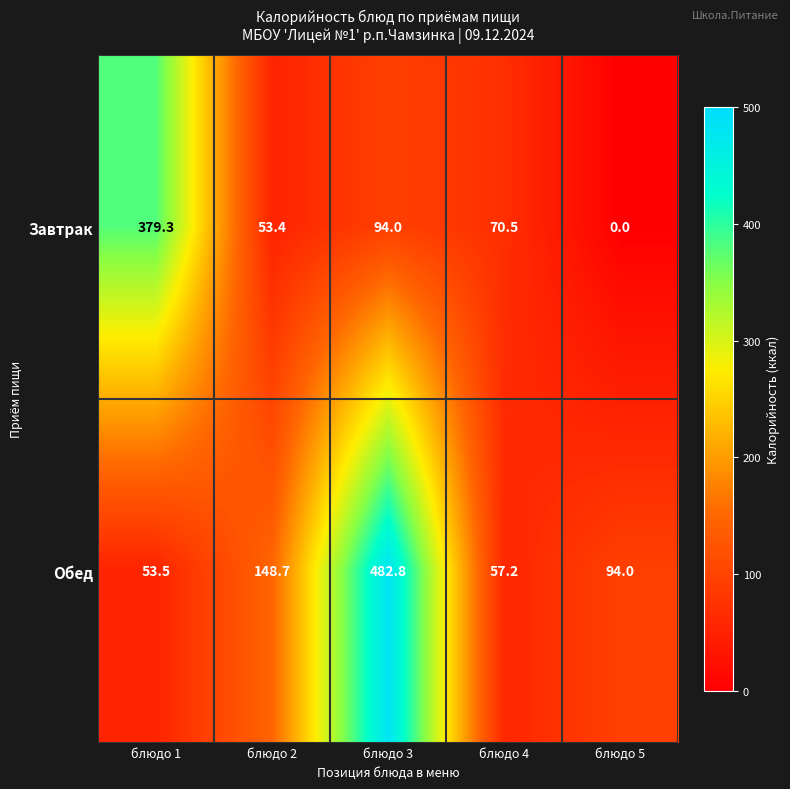

Is it true that Обед equals 94.0 at блюдо 5?

True